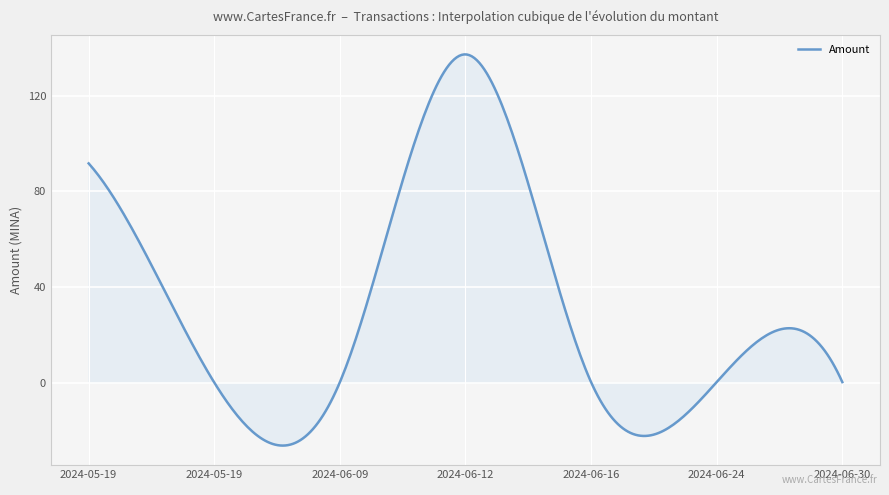

What is the maximum value shown in the chart?

137.4